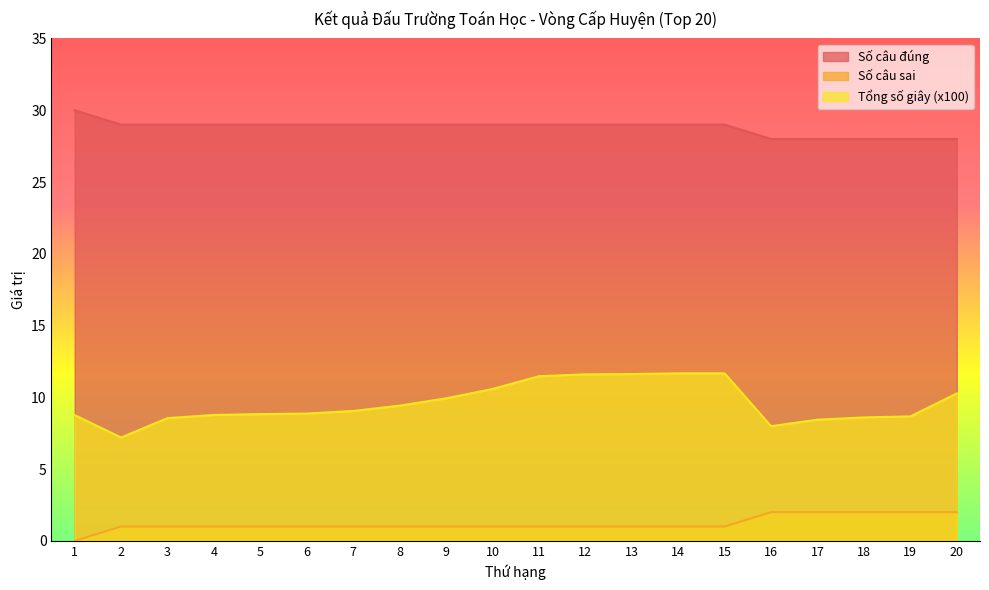

Reading right to left, list all the values displayed in this chart.

Số câu sai: 28.0	28.0	28.0	28.0	28.0	29.0	29.0	29.0	29.0	29.0	29.0	29.0	29.0	29.0	29.0	29.0	29.0	29.0	29.0	30.0
Số câu đúng: 2.0	2.0	2.0	2.0	2.0	1.0	1.0	1.0	1.0	1.0	1.0	1.0	1.0	1.0	1.0	1.0	1.0	1.0	1.0	0.0
Tổng số giây (x100): 10.3	8.7	8.6	8.4	8.0	11.7	11.7	11.6	11.6	11.5	10.6	9.9	9.4	9.1	8.9	8.8	8.8	8.6	7.2	8.8